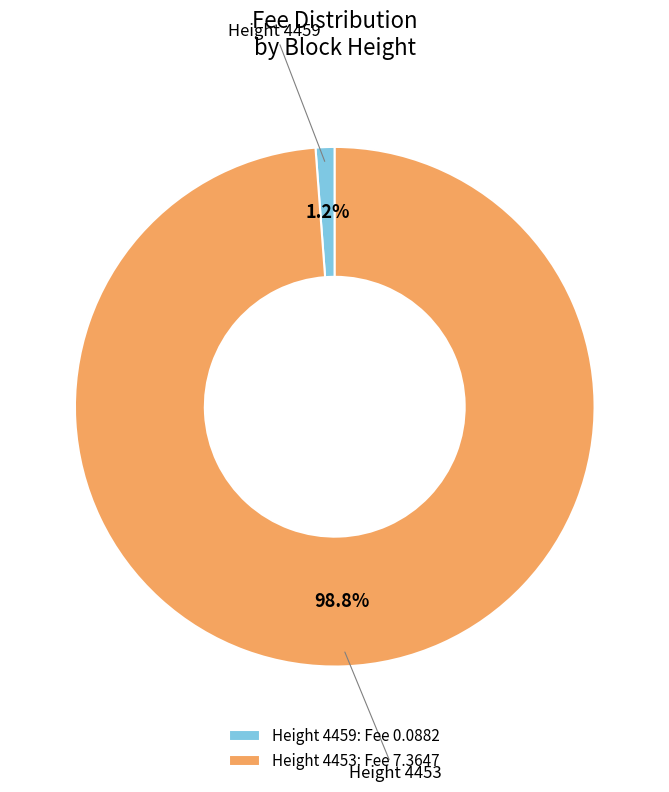

Which slice is the largest?

Height 4453: Fee 7.3647